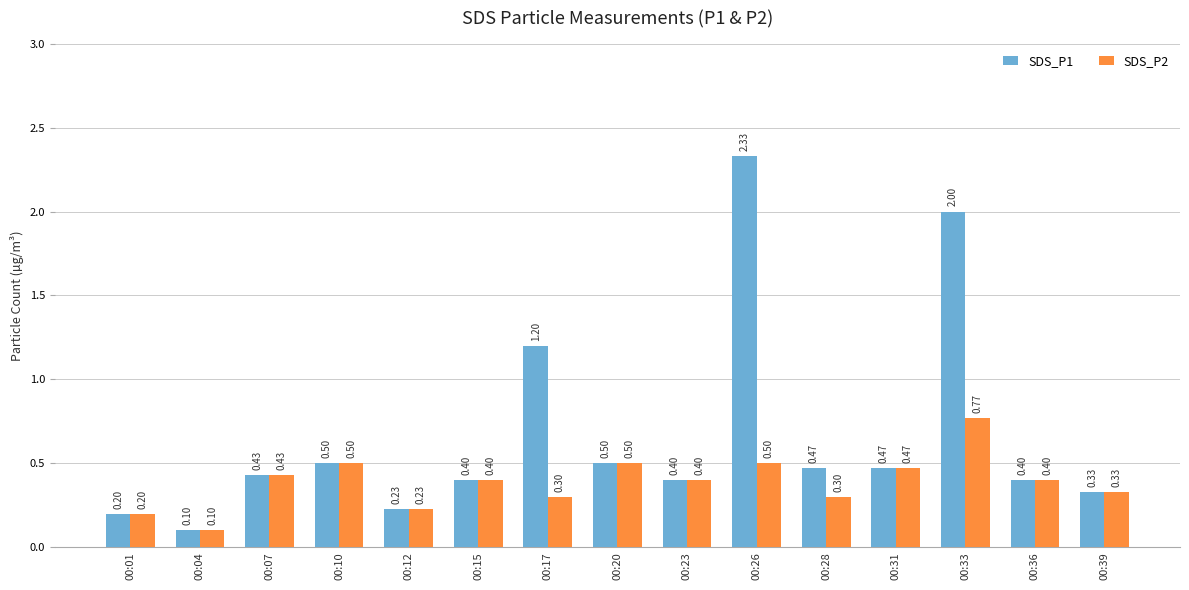

How many bars are there in each group?

2